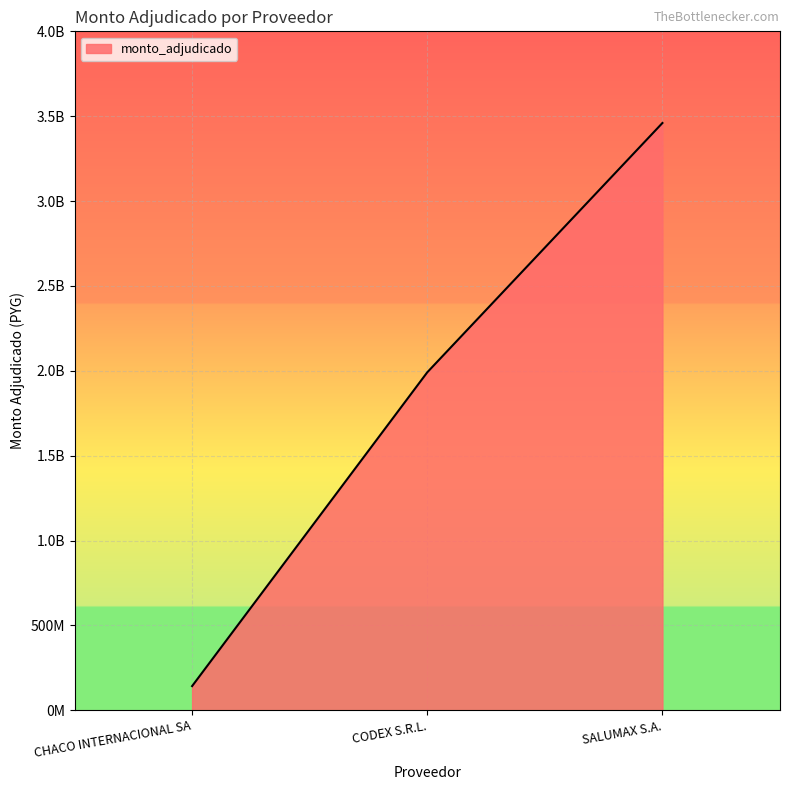

Does the chart display data point markers on the line(s)?

No